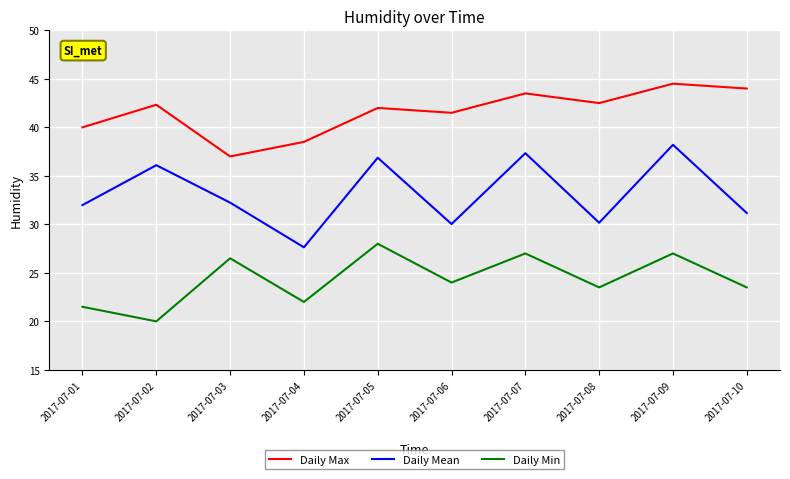

True or false: Daily Min and Daily Mean cross at least once.

False